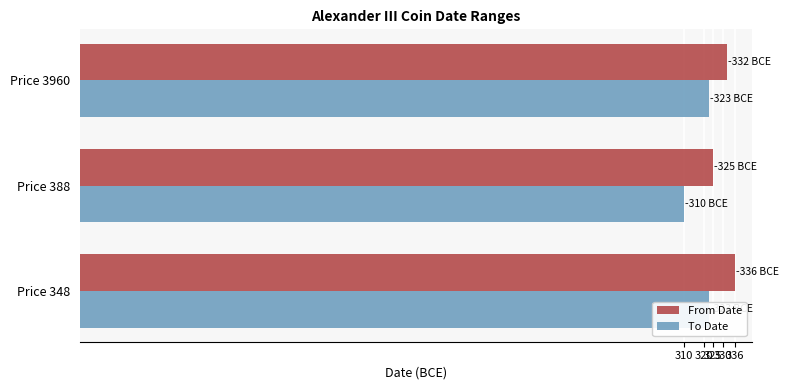

What is the total value across all series at Price 348?

659